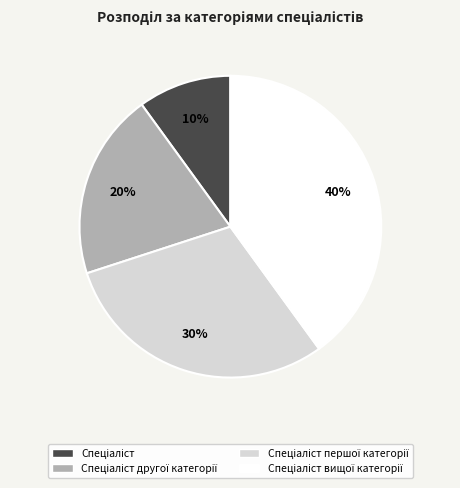

To the nearest percent, what is the average slice percentage?

25%